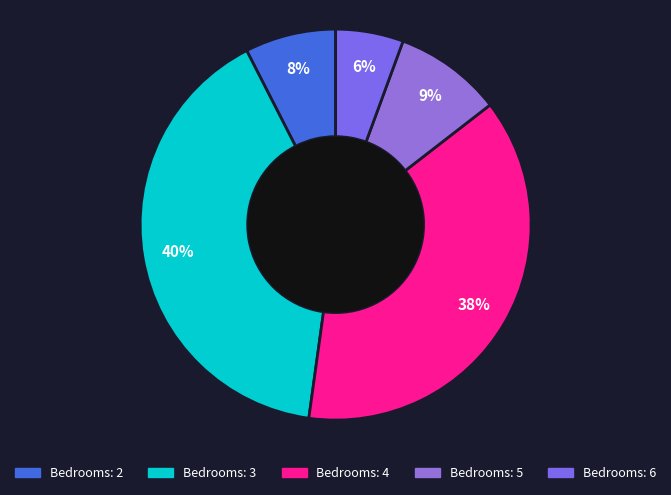

How many slices are in this pie chart?

5